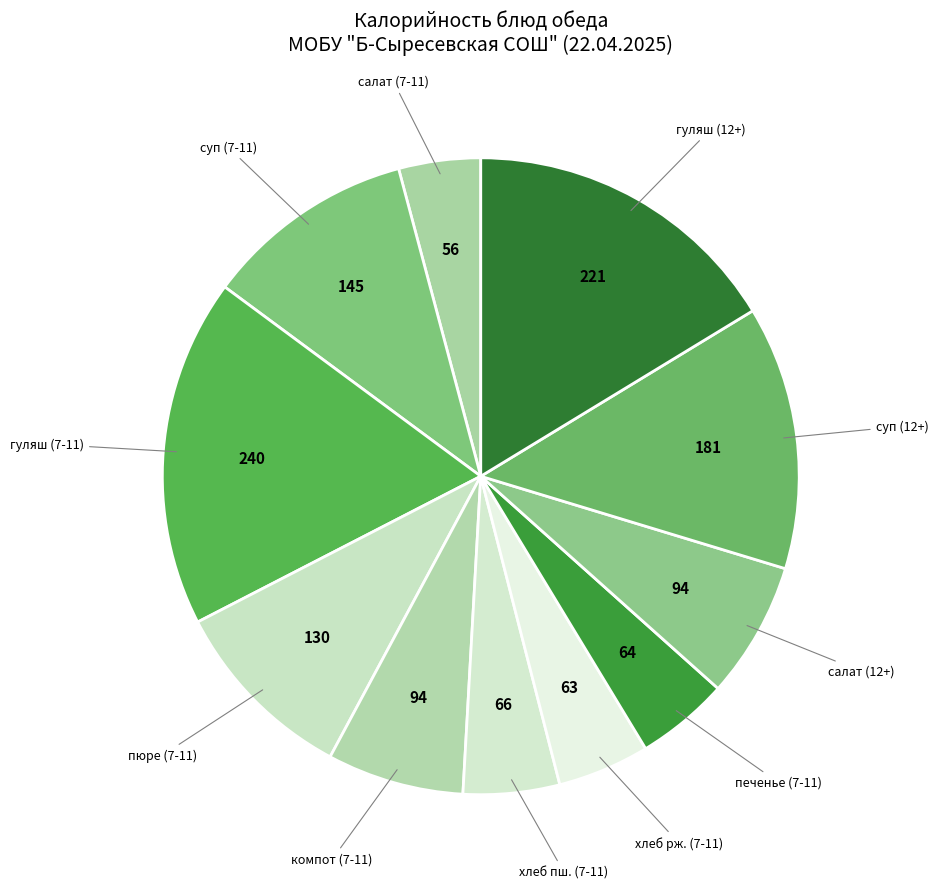

True or false: печенье (7-11) accounts for 5% of the total.

True